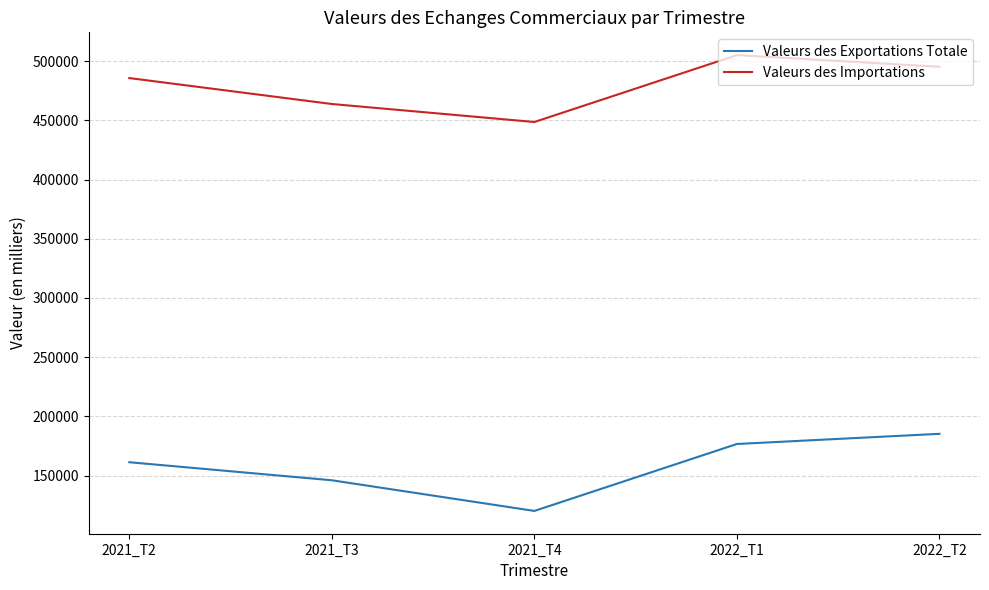

At which label is Valeurs des Importations closest to 476908?

2021_T2